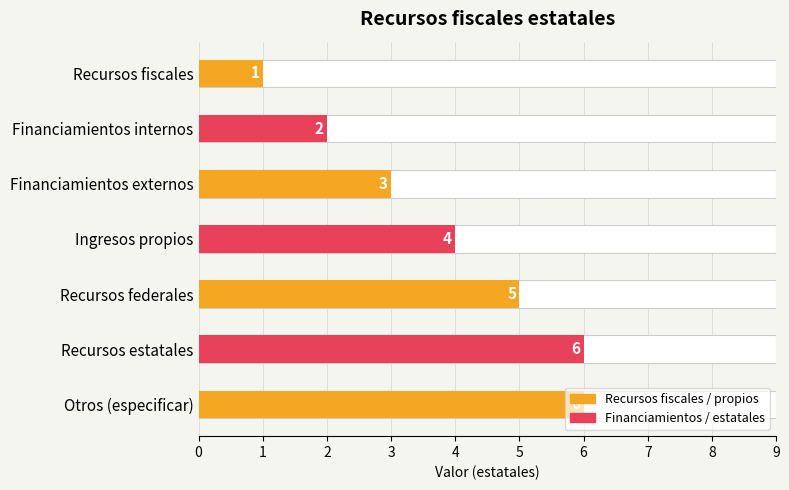

How many data points does each series have?

7